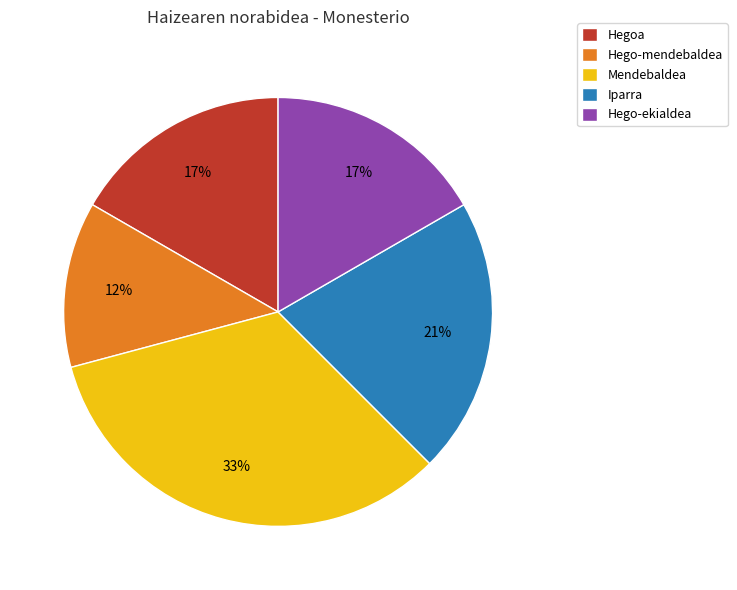

Count the number of slices in the pie.

5